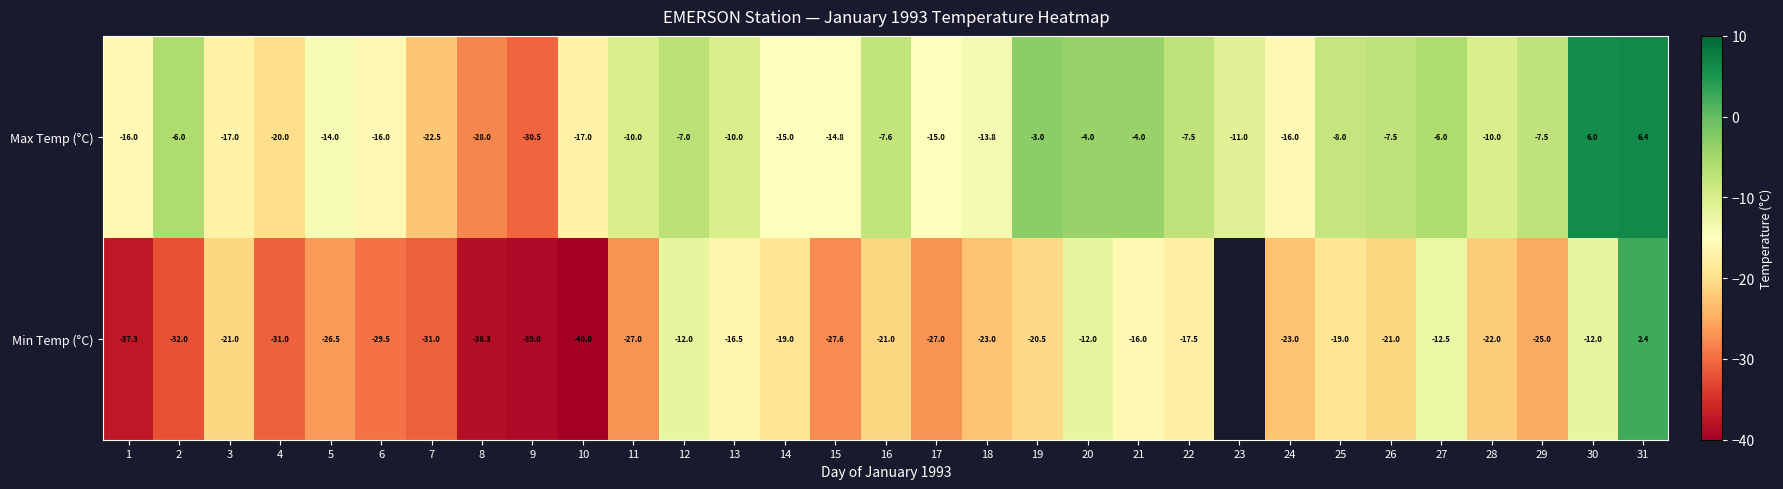

What is the total value across all series at 29?

-32.5